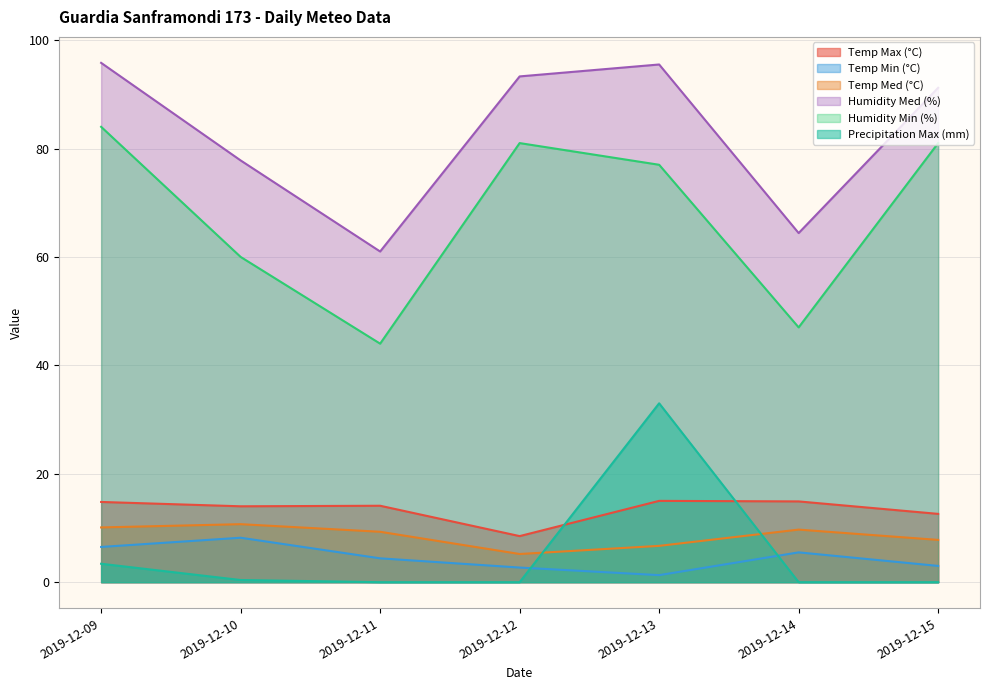

Reading right to left, list all the values displayed in this chart.

Temp Max (°C): 12.6	14.9	15.0	8.5	14.1	14.0	14.8
Temp Min (°C): 3.0	5.5	1.3	2.7	4.4	8.2	6.5
Temp Med (°C): 7.8	9.7	6.7	5.2	9.3	10.7	10.1
Humidity Med (%): 91.2	64.4	95.5	93.3	61.0	77.8	95.8
Humidity Min (%): 81.0	47.0	77.0	81.0	44.0	60.0	84.0
Precipitation Max (mm): 0.0	0.0	33.0	0.0	0.0	0.4	3.4